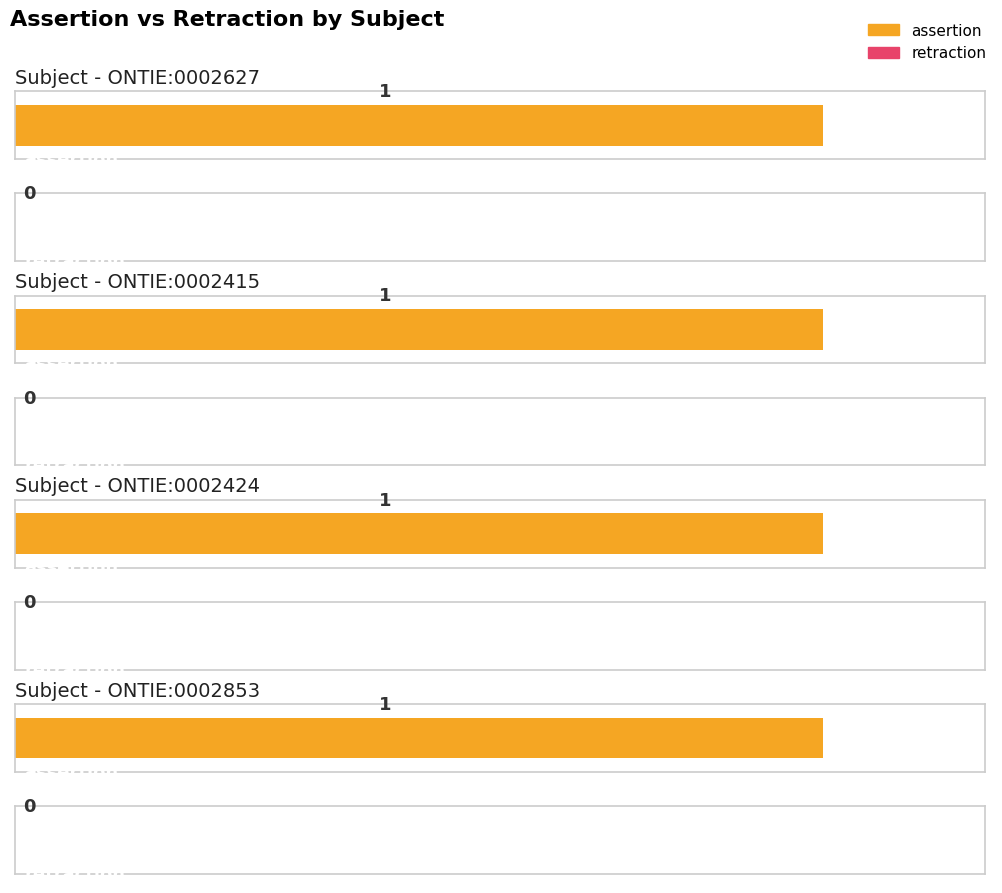

At which category is the sum across all series the highest?

ONTIE:0002627